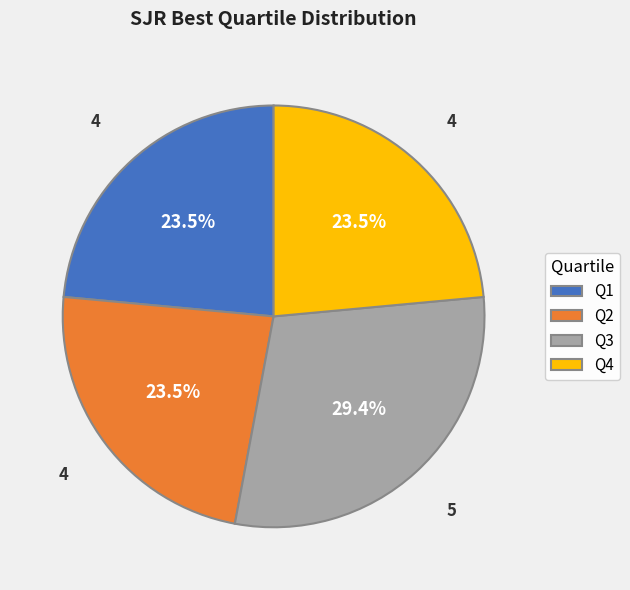

What is the largest slice in the pie chart?

Q3